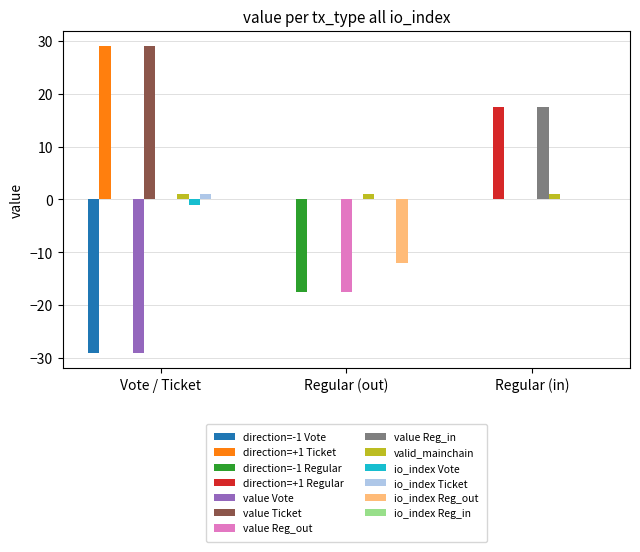

At which category is the sum across all series the highest?

Regular (in)